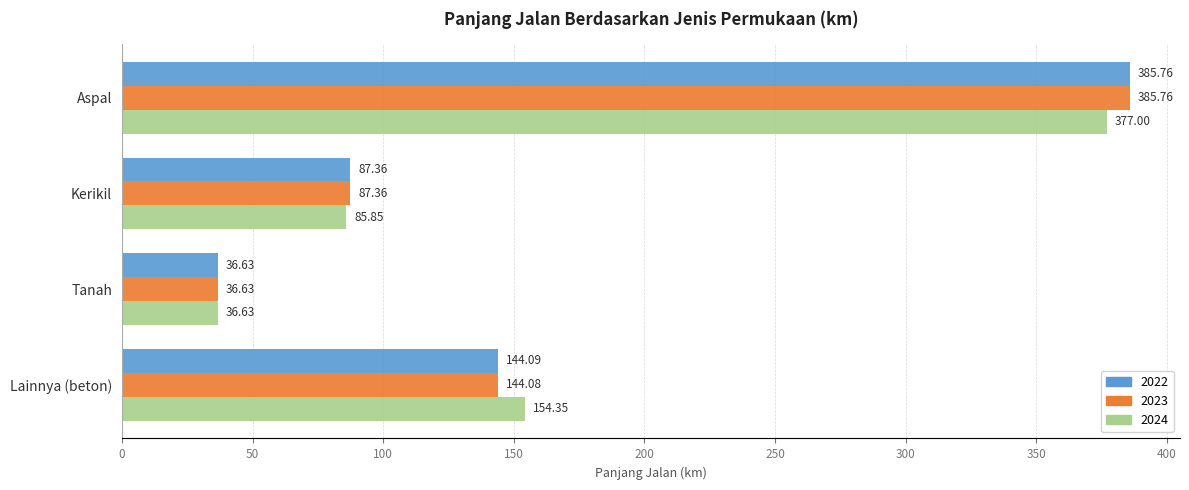

What is the difference between the highest and lowest values at Aspal?

8.8